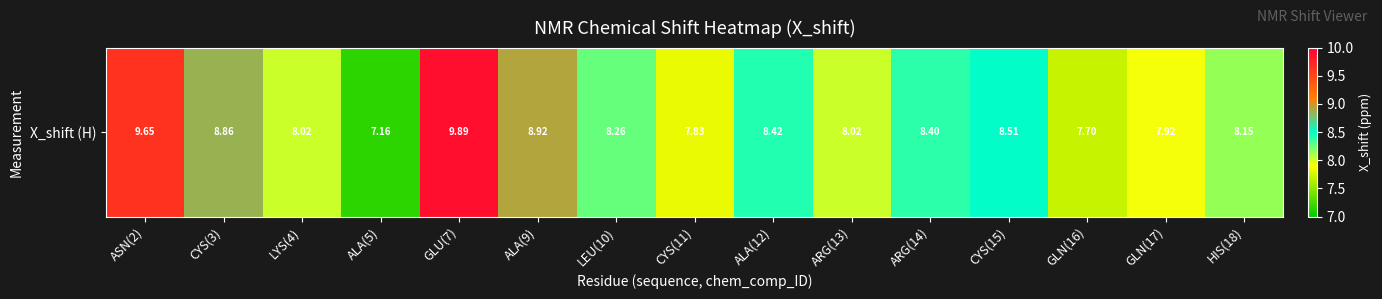

Reading right to left, list all the values displayed in this chart.

8.2	7.9	7.7	8.5	8.4	8.0	8.4	7.8	8.3	8.9	9.9	7.2	8.0	8.9	9.7